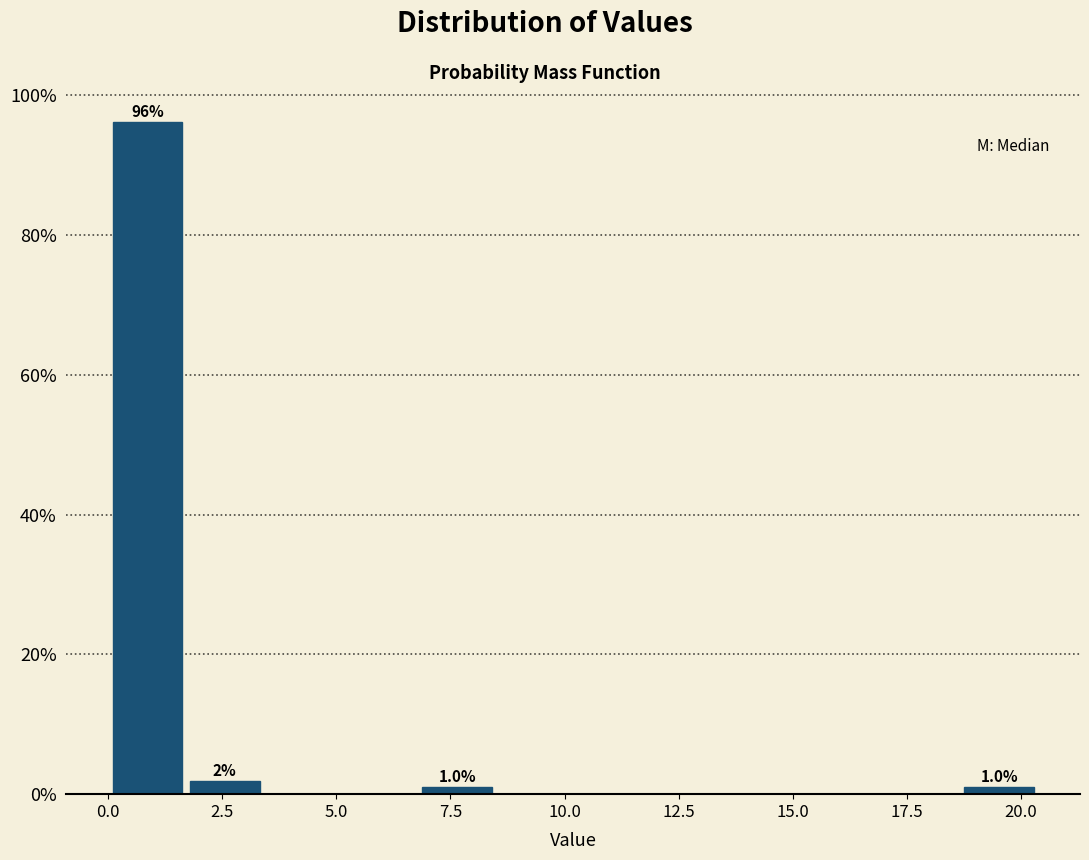

Read against the x-axis, roughly where is the centre of the tallest bar?

1.0